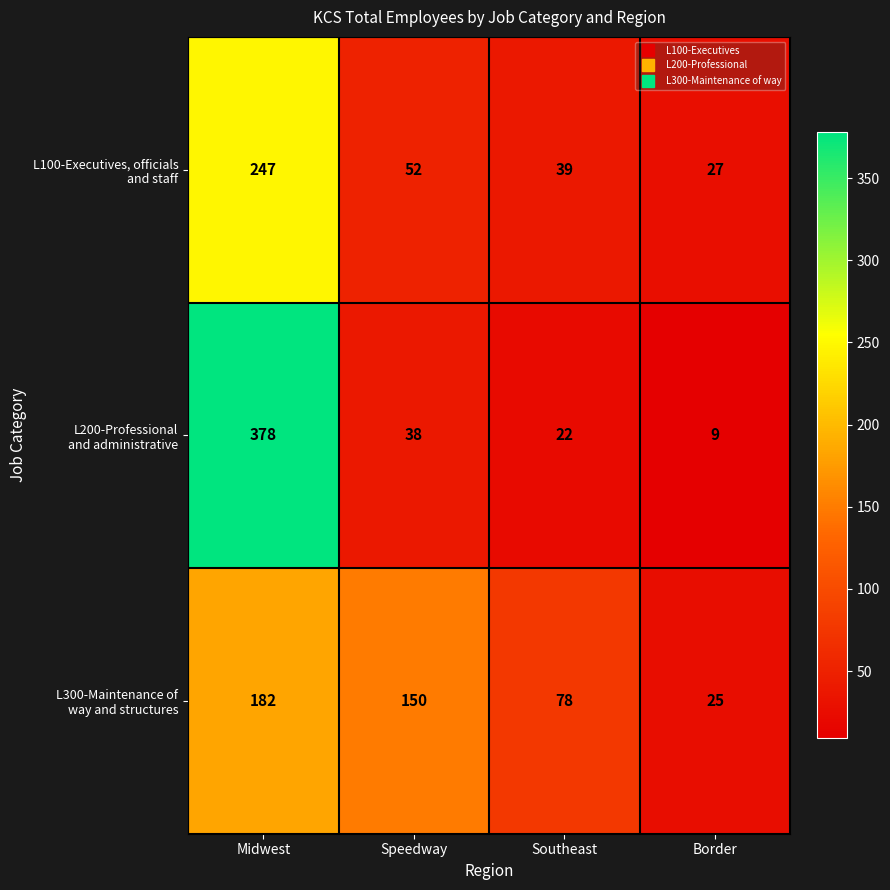

What is the spread (max minus min) of values at Border?

18